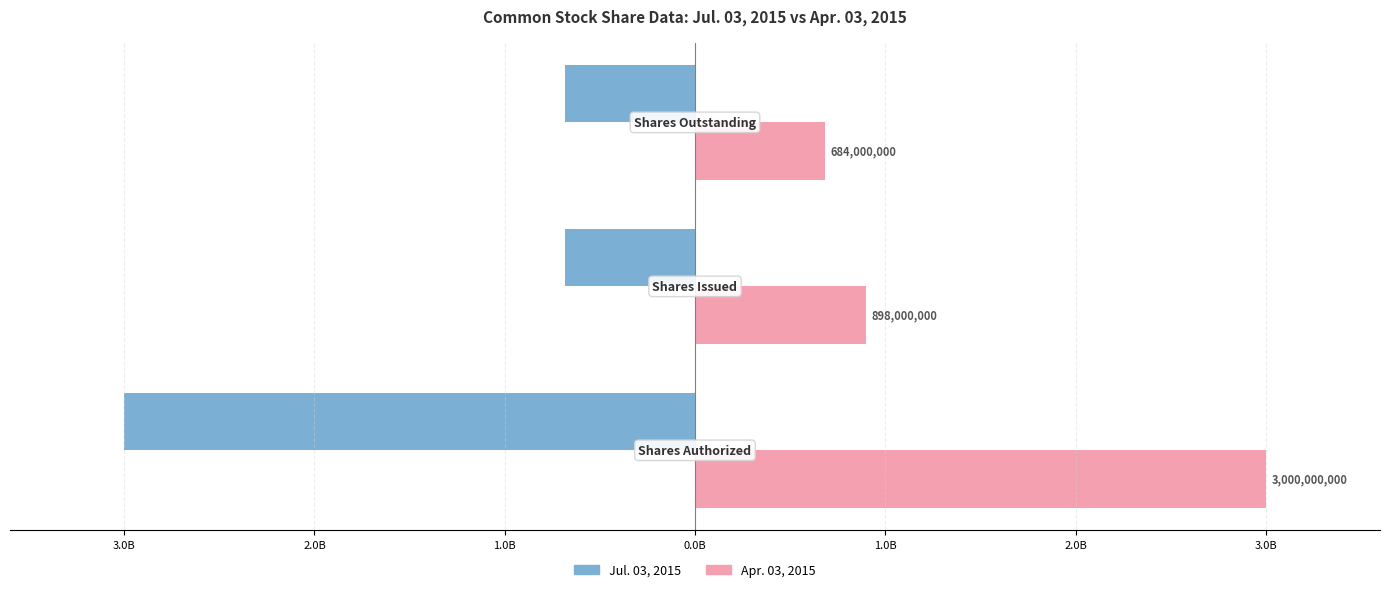

What are all the series names shown in the legend?

Jul. 03, 2015, Apr. 03, 2015